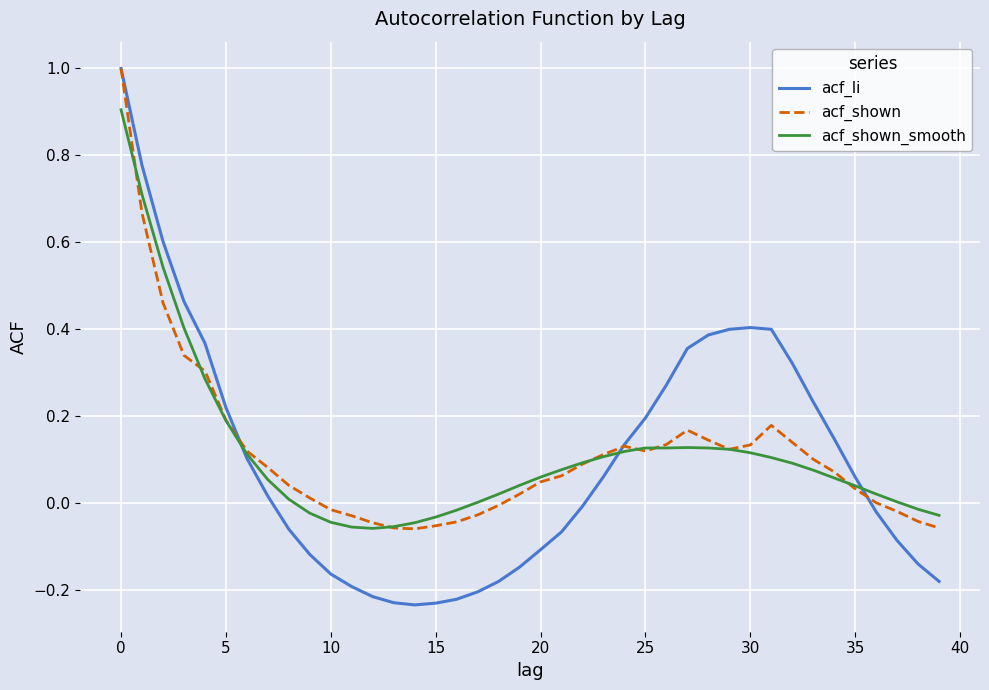

What is the greatest value displayed?

1.0